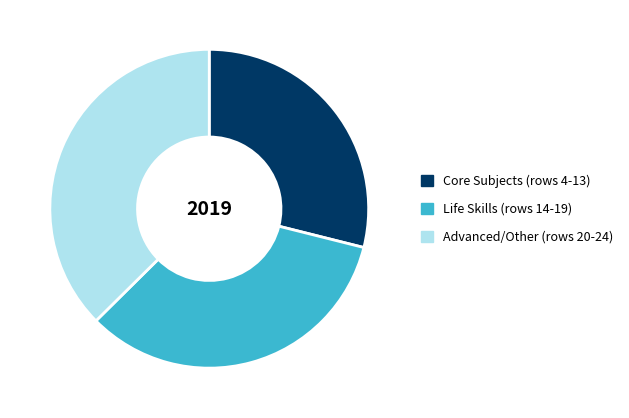

The Advanced/Other (rows 20-24) slice represents 23% of the pie. True or false?

False